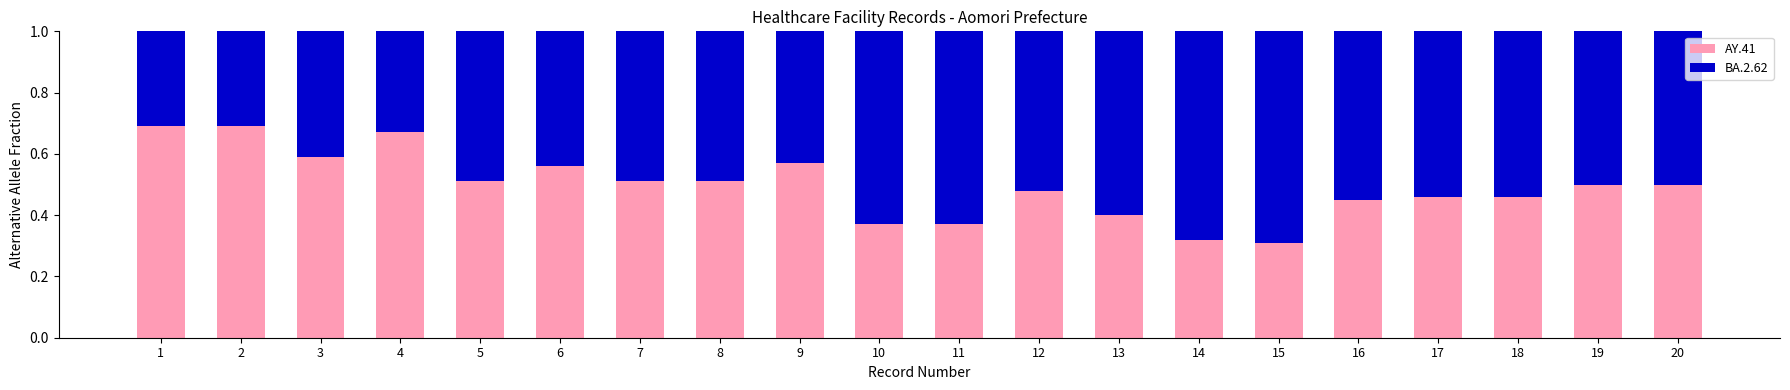

What is the total value across all series at 9?

1.0